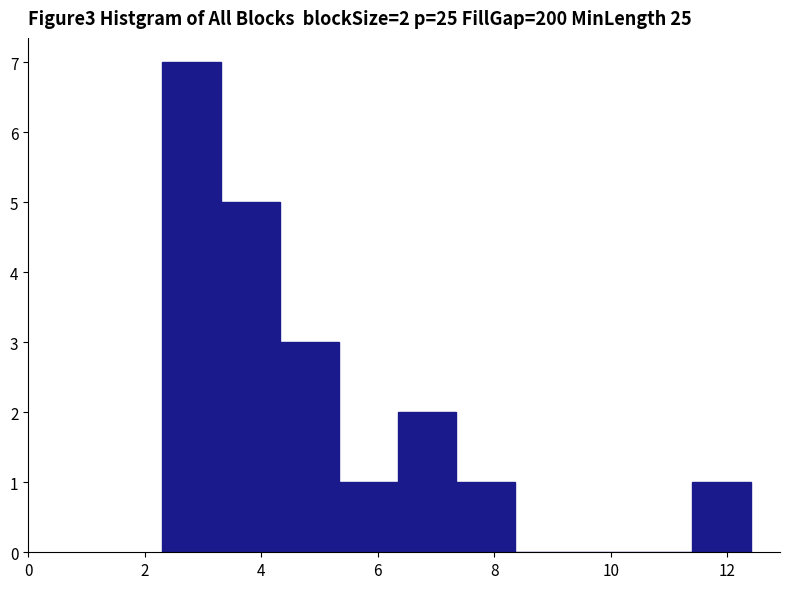

Which range on the x-axis has the tallest bar?

2.4 to 3.4